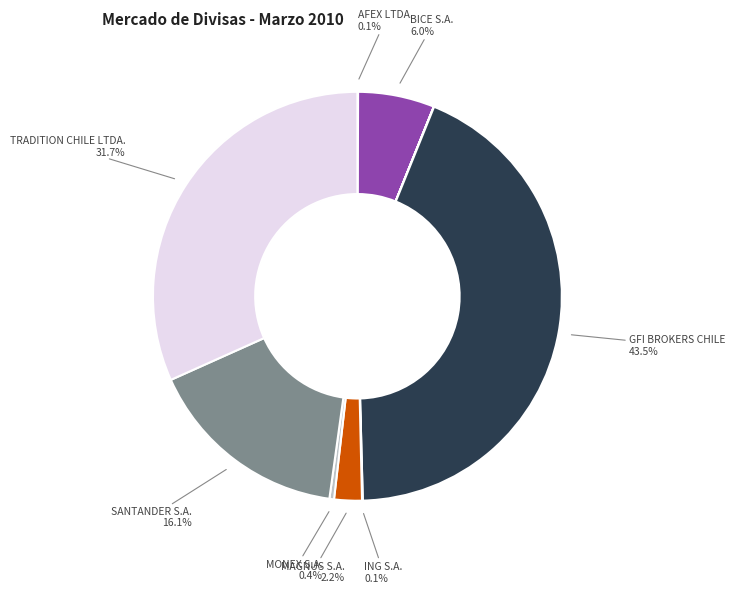

Is there a majority slice in this chart?

No